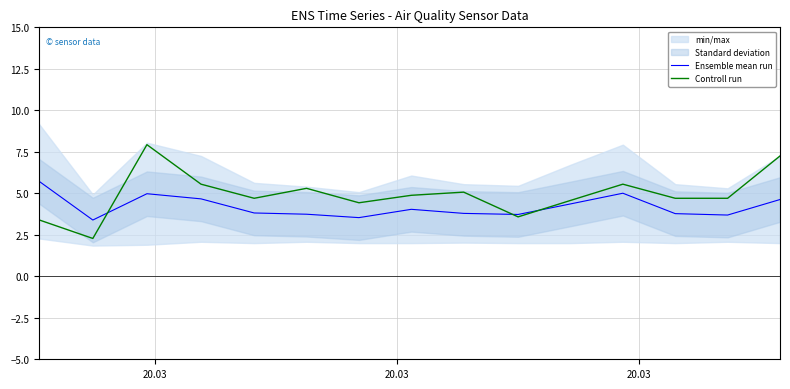

Which series has the largest total across all categories?

Controll run